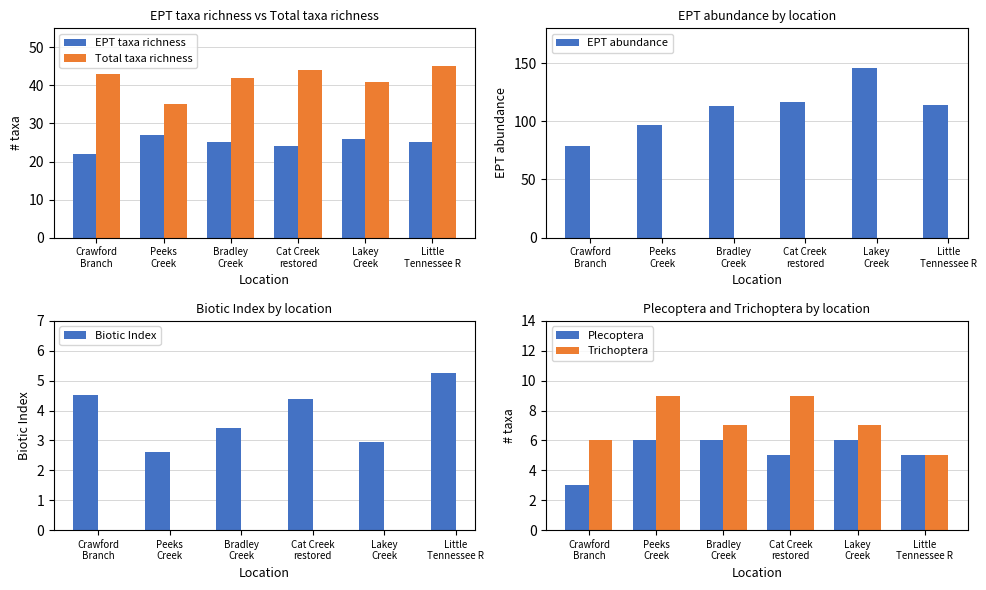

Is the value of Biotic Index at Bradley
Creek greater than the value of EPT taxa richness at Little
Tennessee R?

No